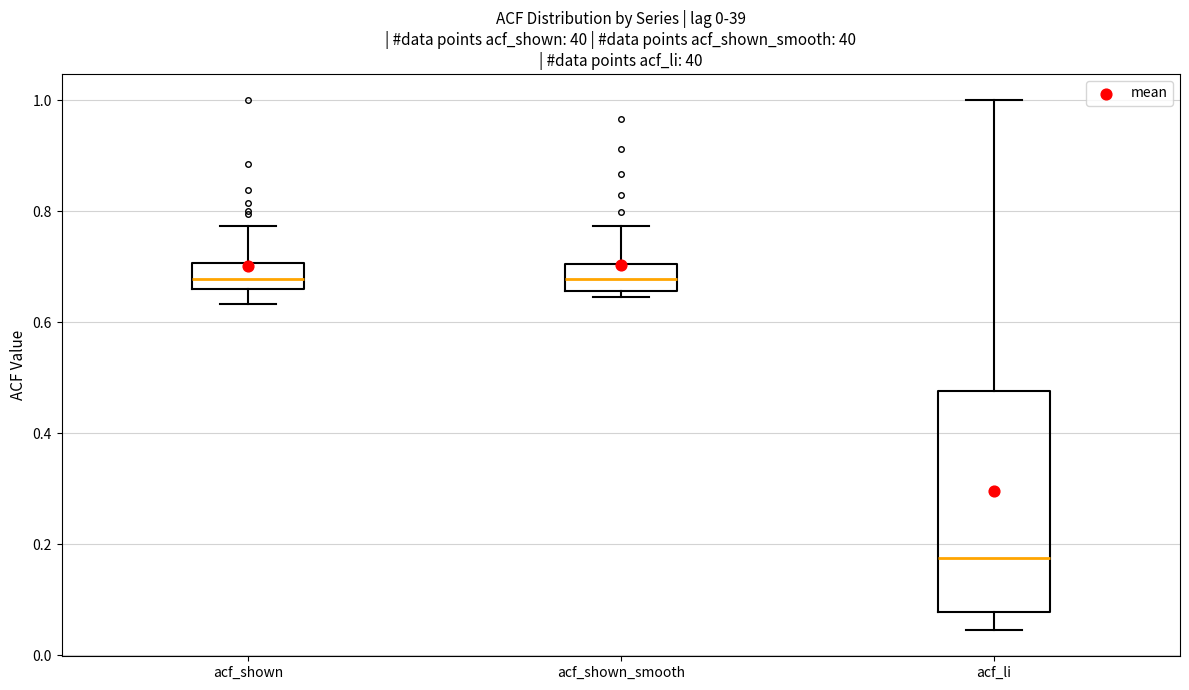

Reading left to right, read every box against the y-axis: the position of its median line, the range the box covers, and the ends of its whiskers. The values are not printed on the chart, so give them approximately, as read against the axis.

acf_shown: median 0.68, box 0.66 to 0.70, whiskers 0.64 to 0.78
acf_shown_smooth: median 0.68, box 0.66 to 0.70, whiskers 0.64 to 0.78
acf_li: median 0.18, box 0.08 to 0.48, whiskers 0.04 to 1.00